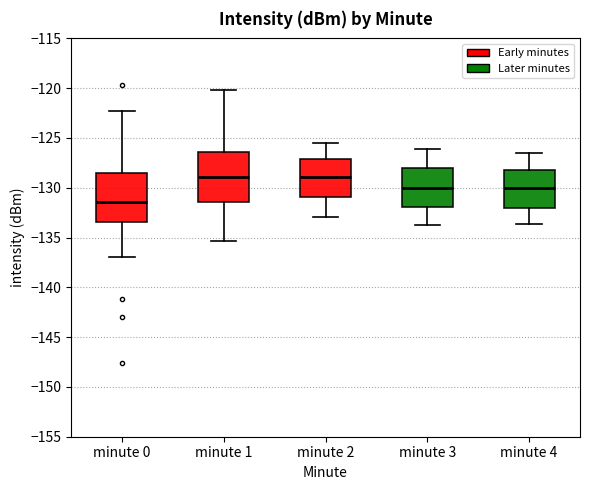

Where does the lower whisker of the box for minute 0 end on the y-axis? The values are not printed on the chart, so give them approximately, as read against the axis.

-137.0